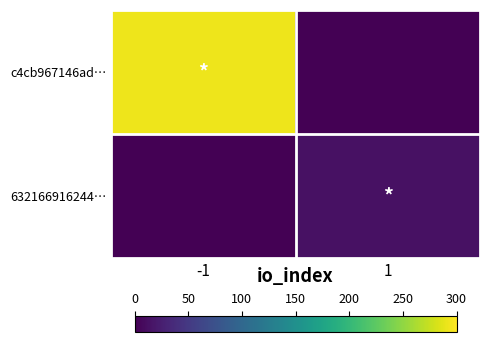

Rank the series at 1 from highest to lowest value.

632166916244…, c4cb967146ad…